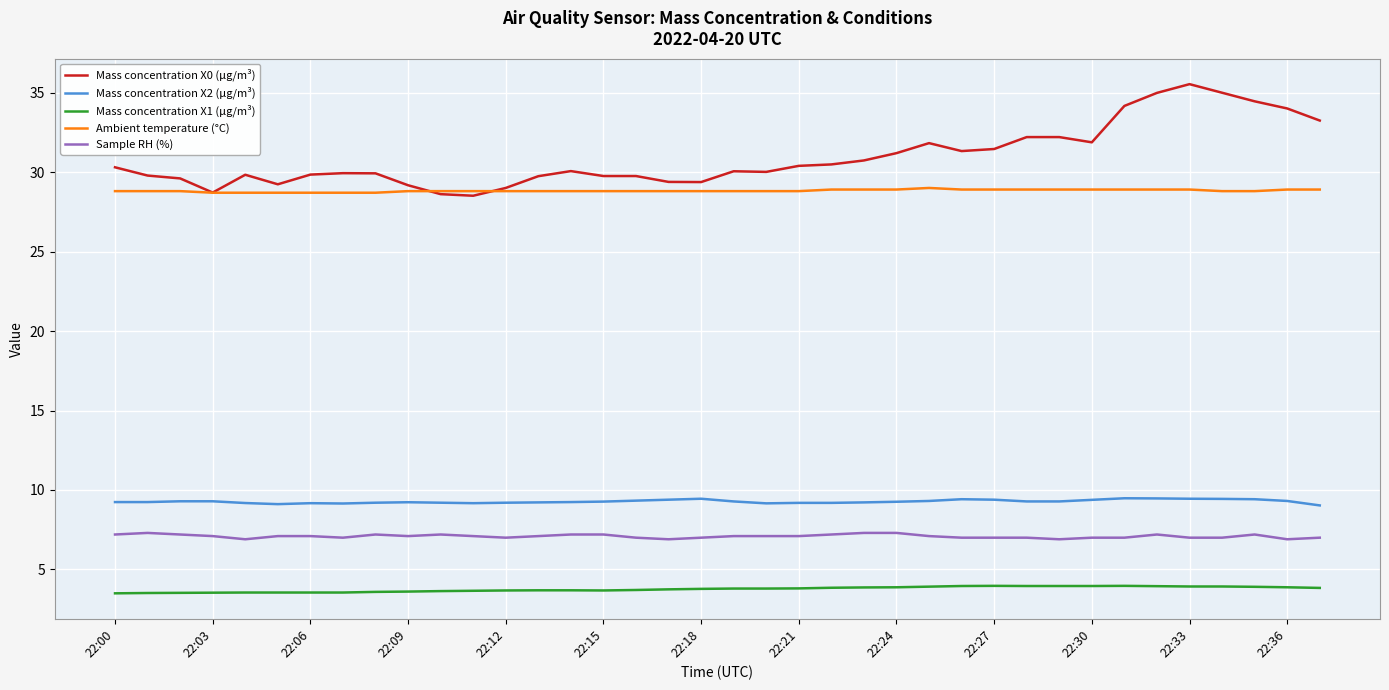

Does the chart display data point markers on the line(s)?

No